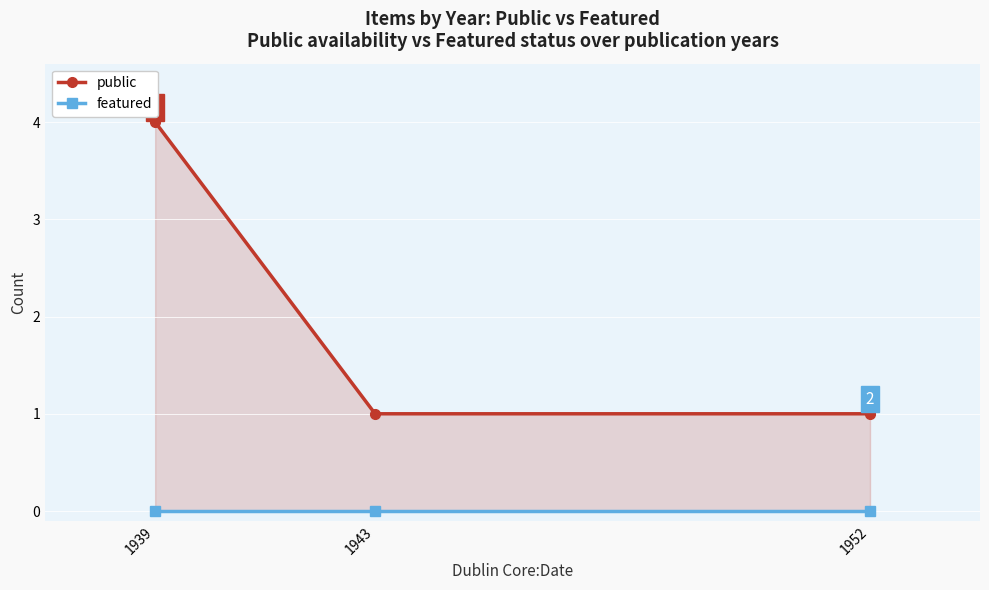

Is the value of featured at 1952 greater than the value of public at 1943?

No